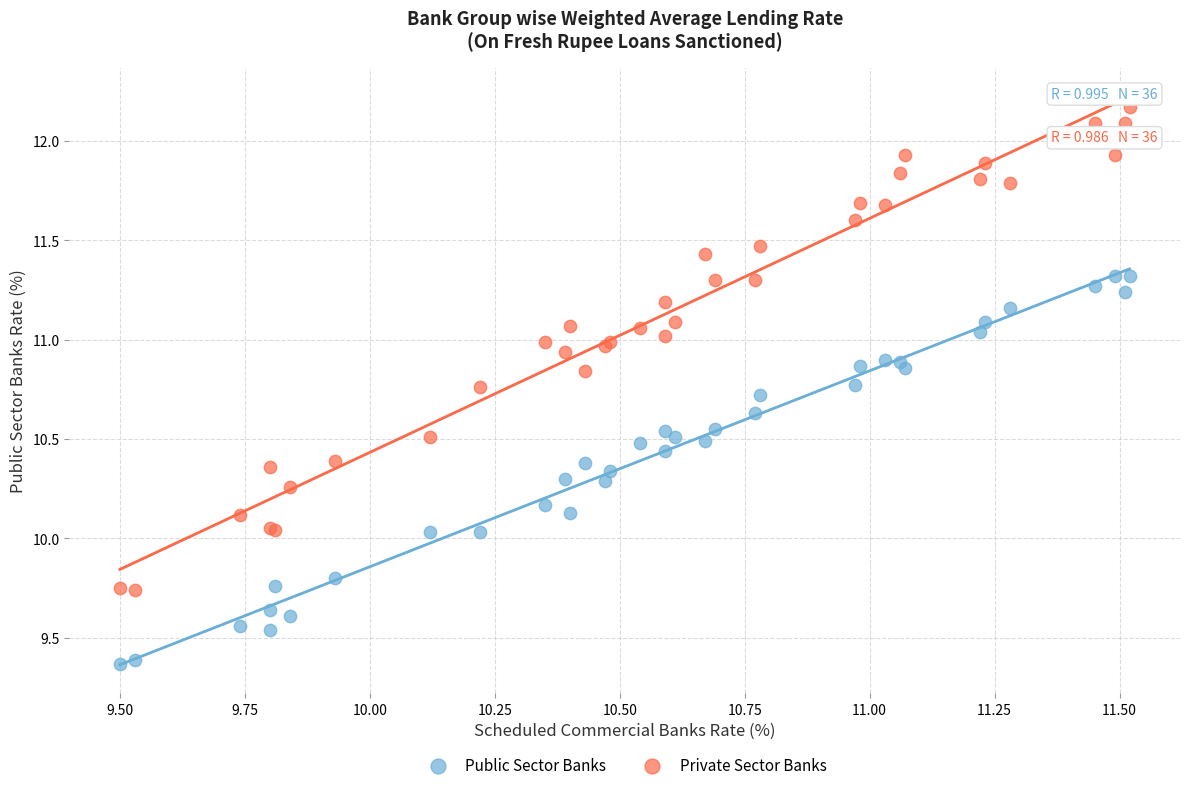

Which series has the widest spread of Y values?

Private Sector Banks